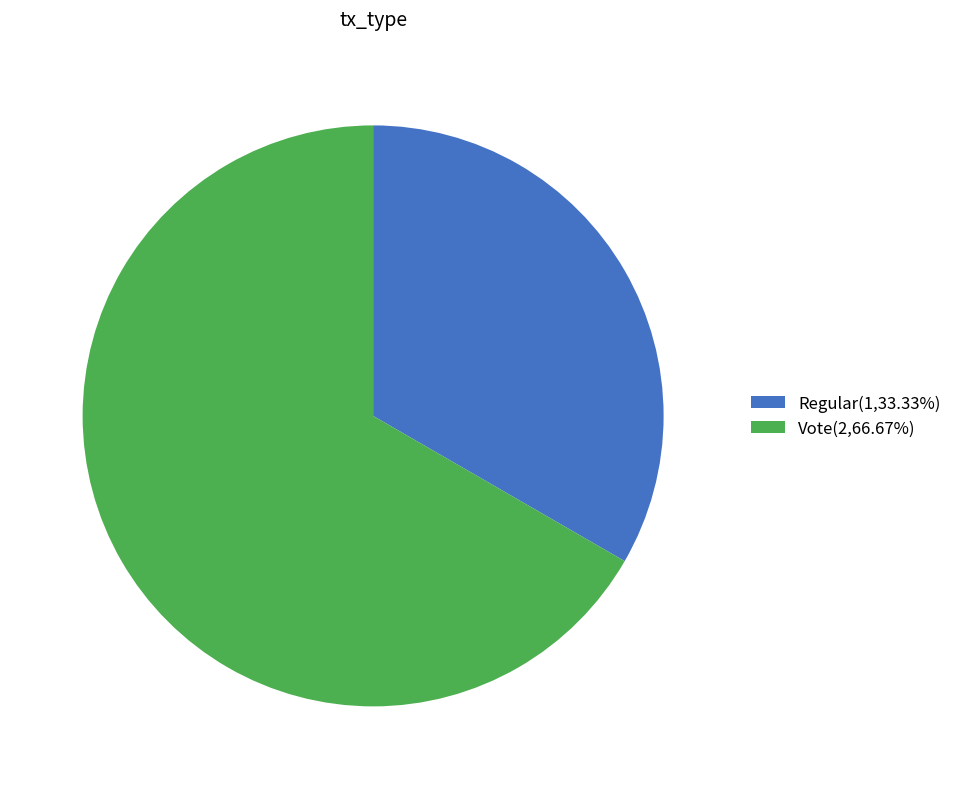

How many slices are in this pie chart?

2